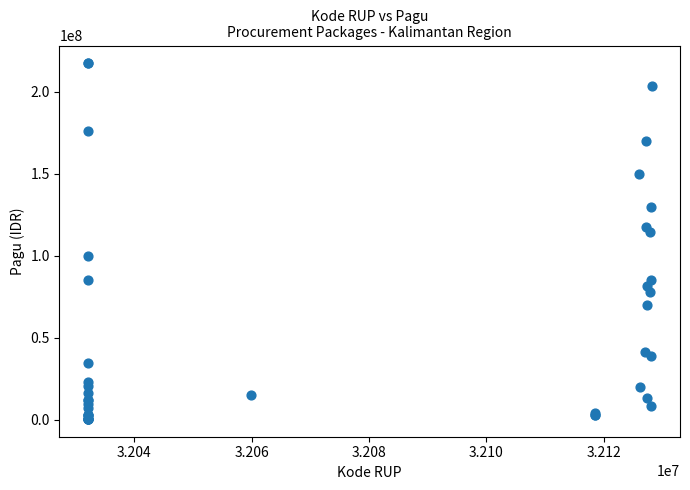

What Y value in the scatter plot is closest to 108830000?

114296000